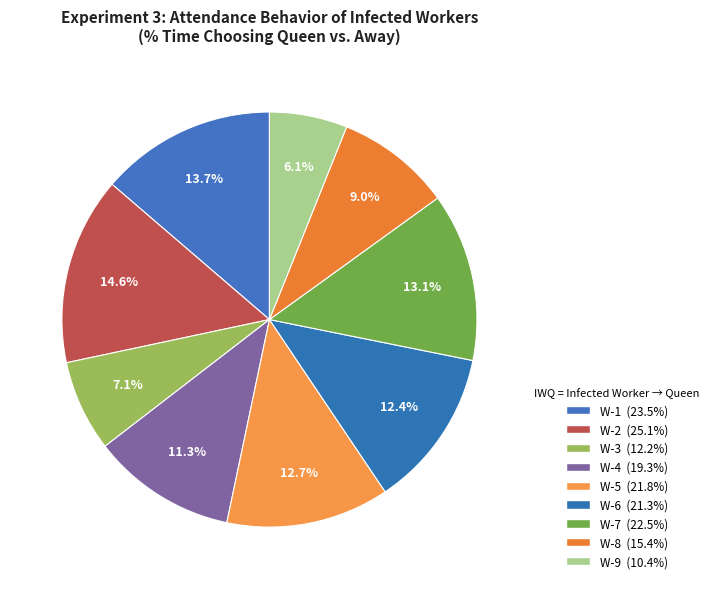

Count the number of slices in the pie.

9